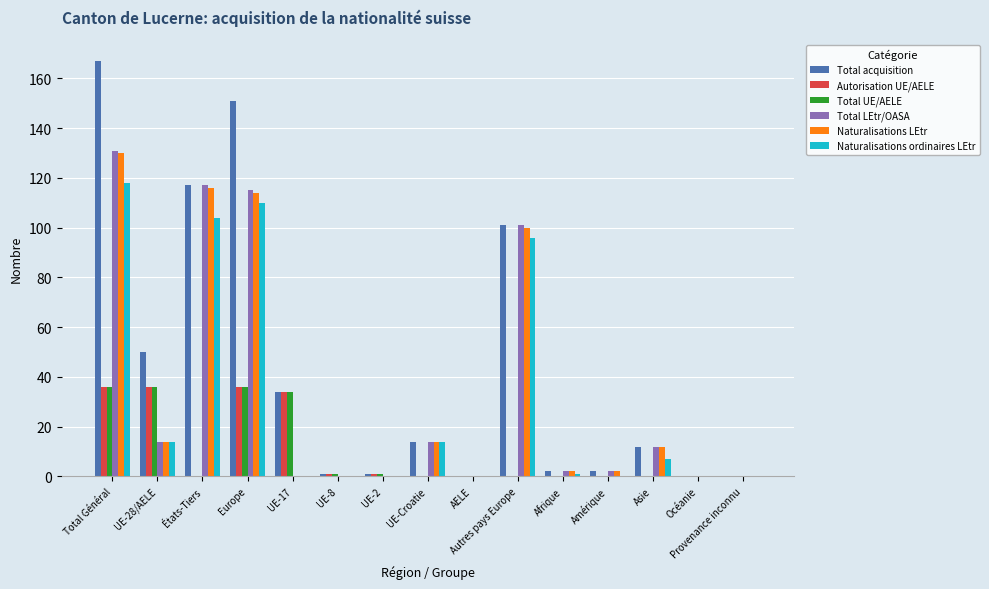

Which series changed the most between UE-28/AELE and Océanie?

Total acquisition